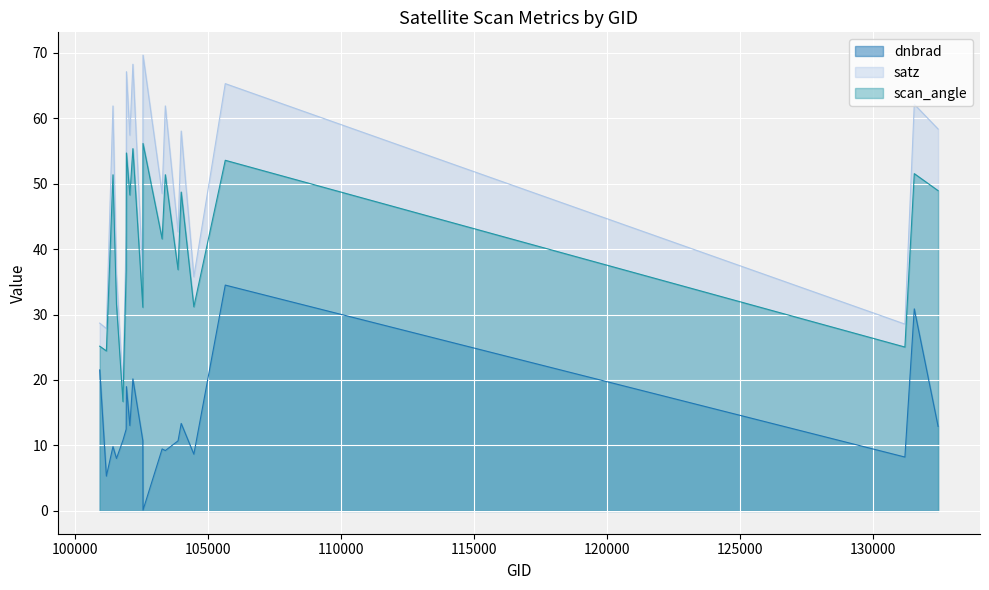

What is the difference between the satz values at 102542 and 101917?

2.5